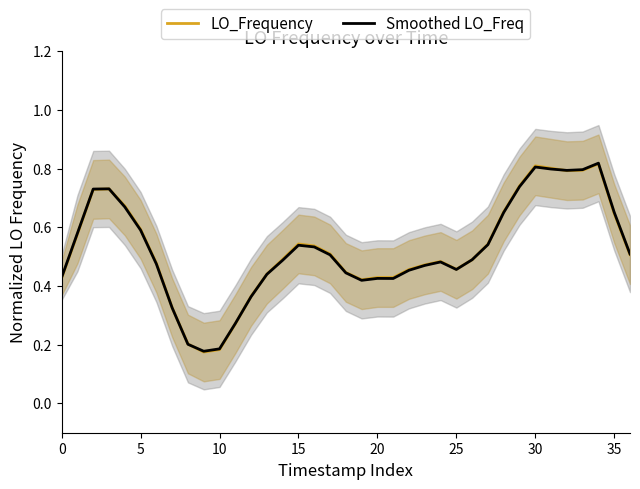

What is the minimum value for LO_Frequency?

0.2